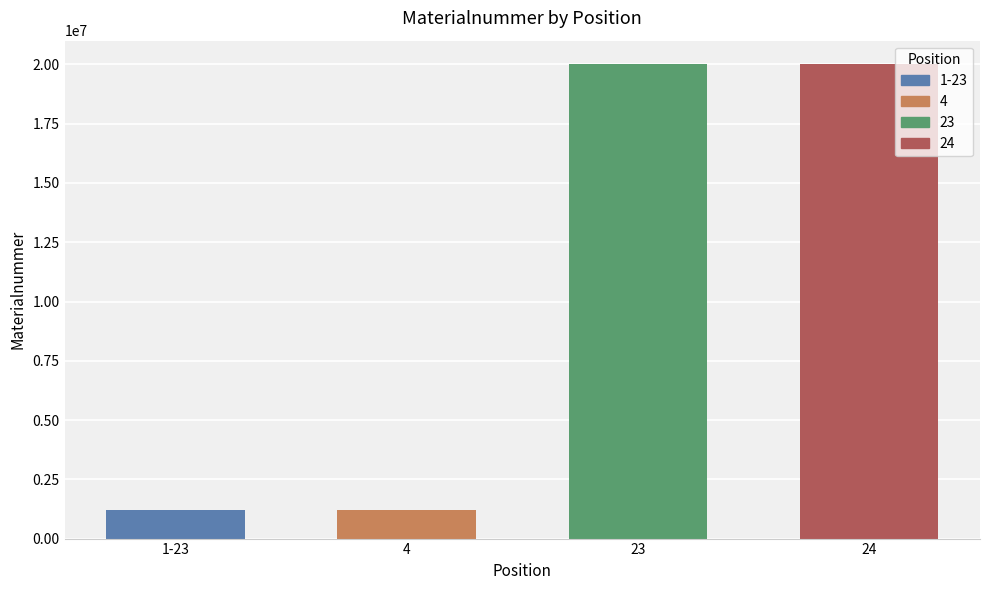

Is it true that the value at 4 is 1895904?

False